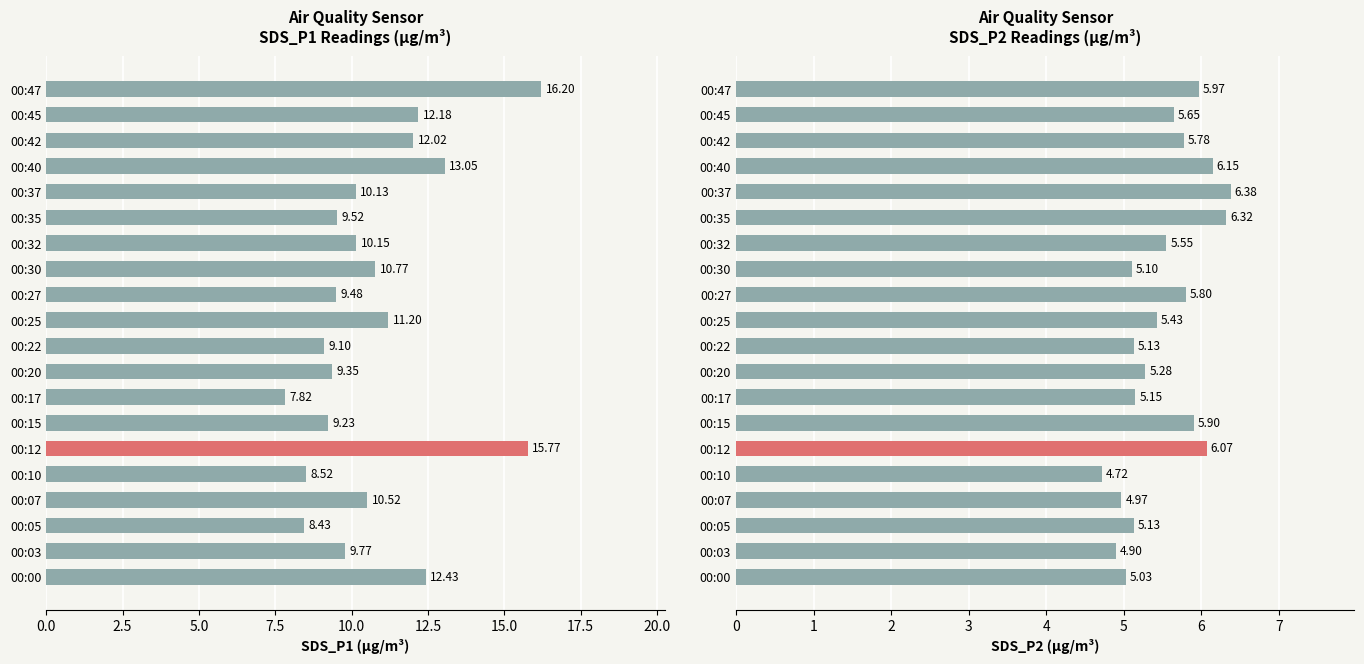

List the series in order of their overall mean, highest first.

Avg SDS_P1, Avg SDS_P2